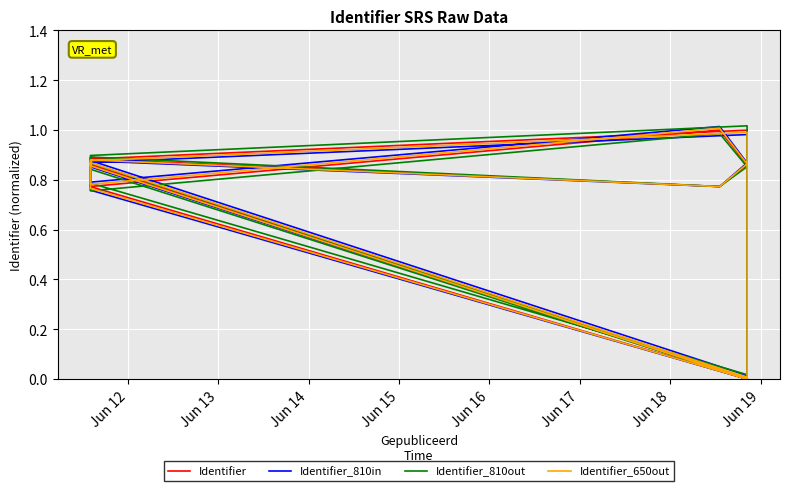

What is the sum of all Identifier_810in values?

8.7